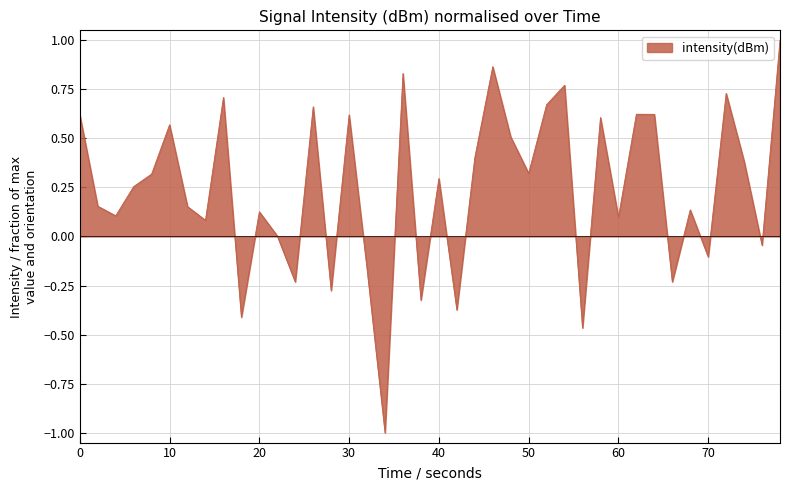

What is the minimum value shown in the chart?

-1.0